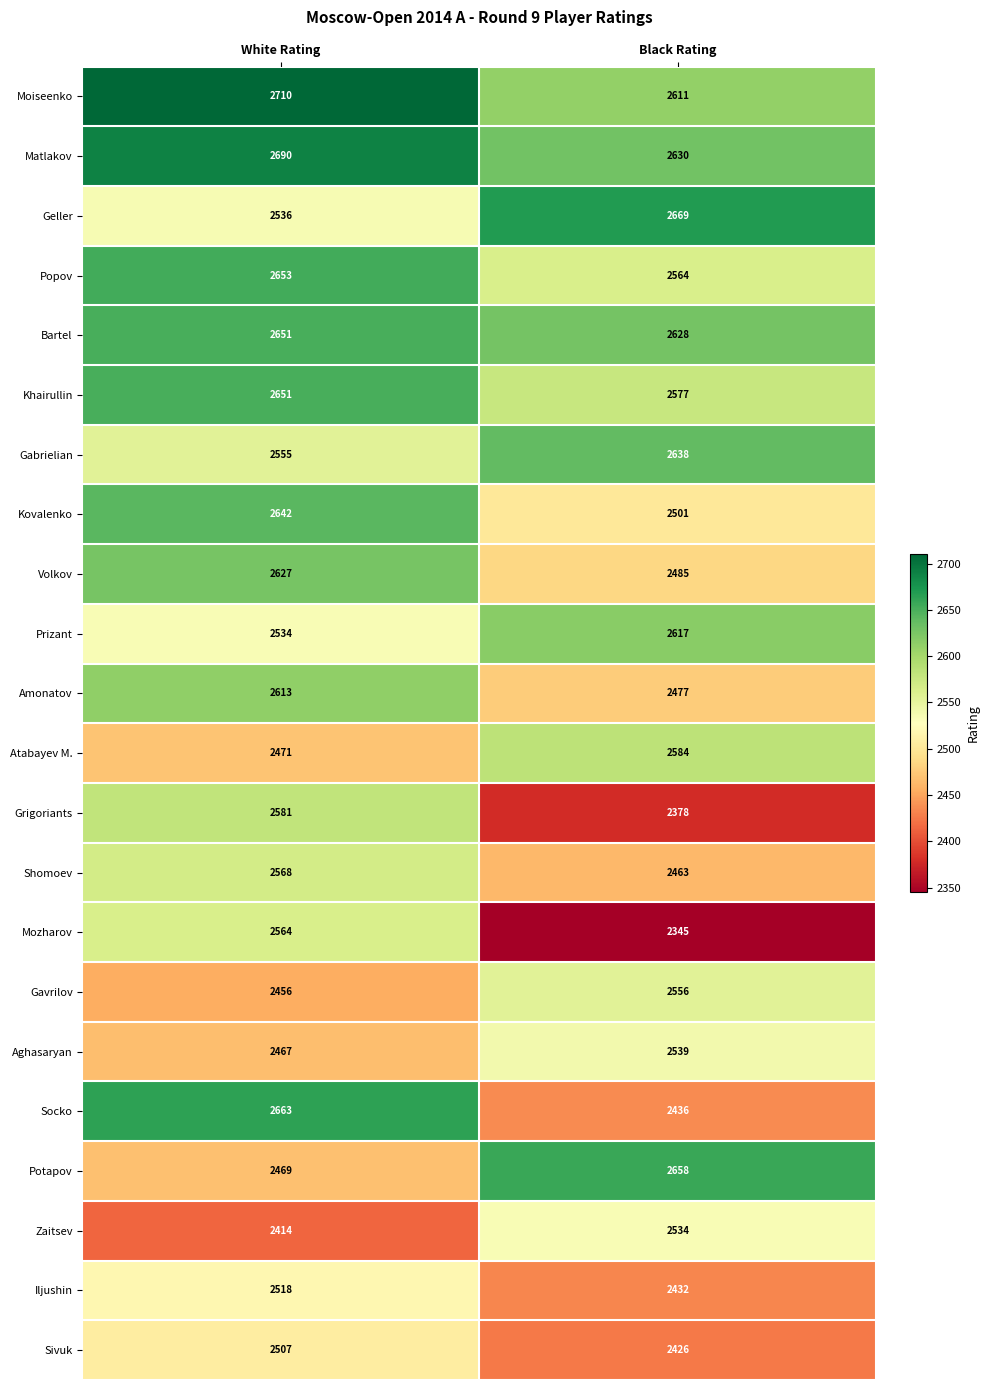

How many distinct data groups are displayed?

22